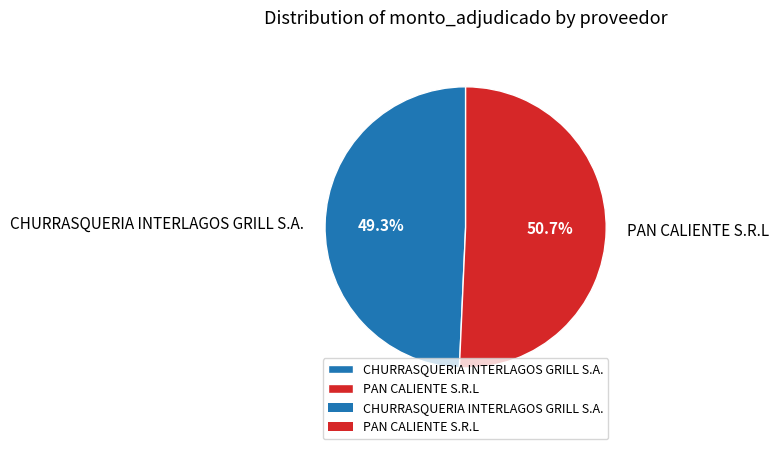

Which slice is the largest?

PAN CALIENTE S.R.L